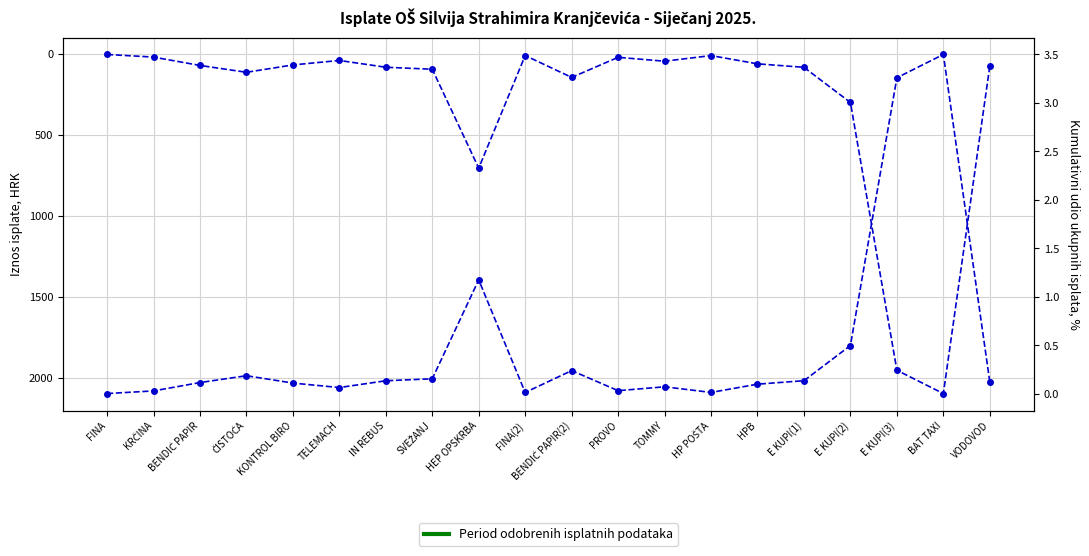

What is the approximate value at HP POŠTA?

8.6